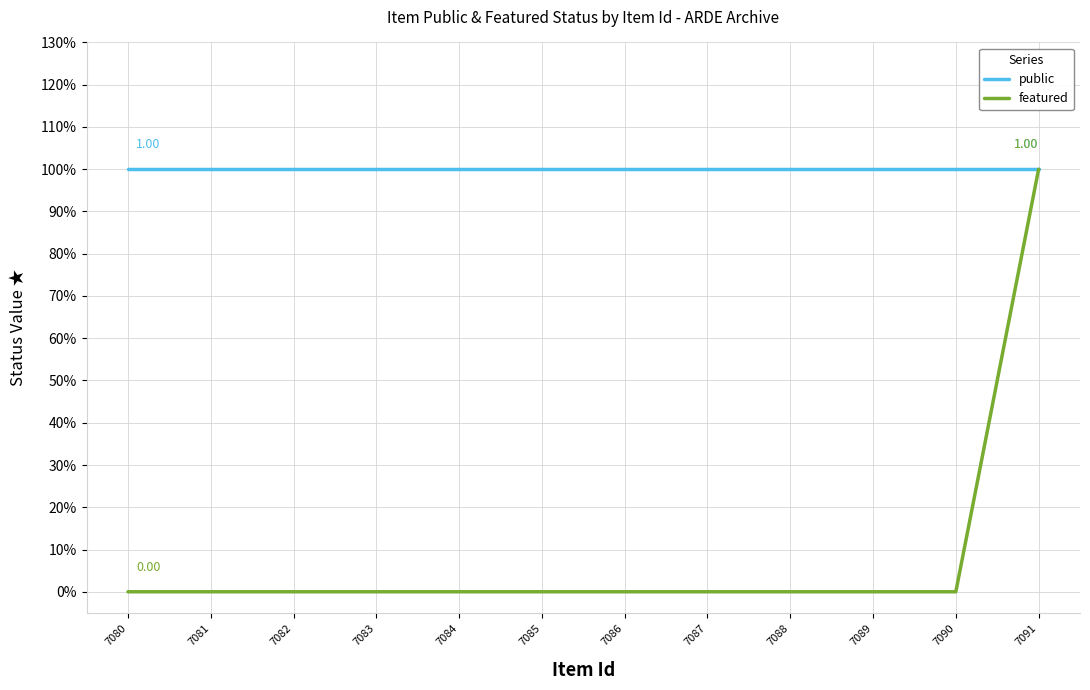

What are all the series names shown in the legend?

public, featured